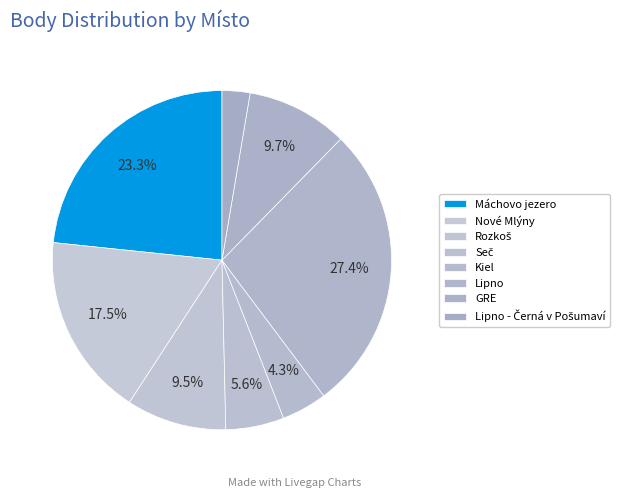

Does Lipno - Černá v Pošumaví represent more than half of the total?

No